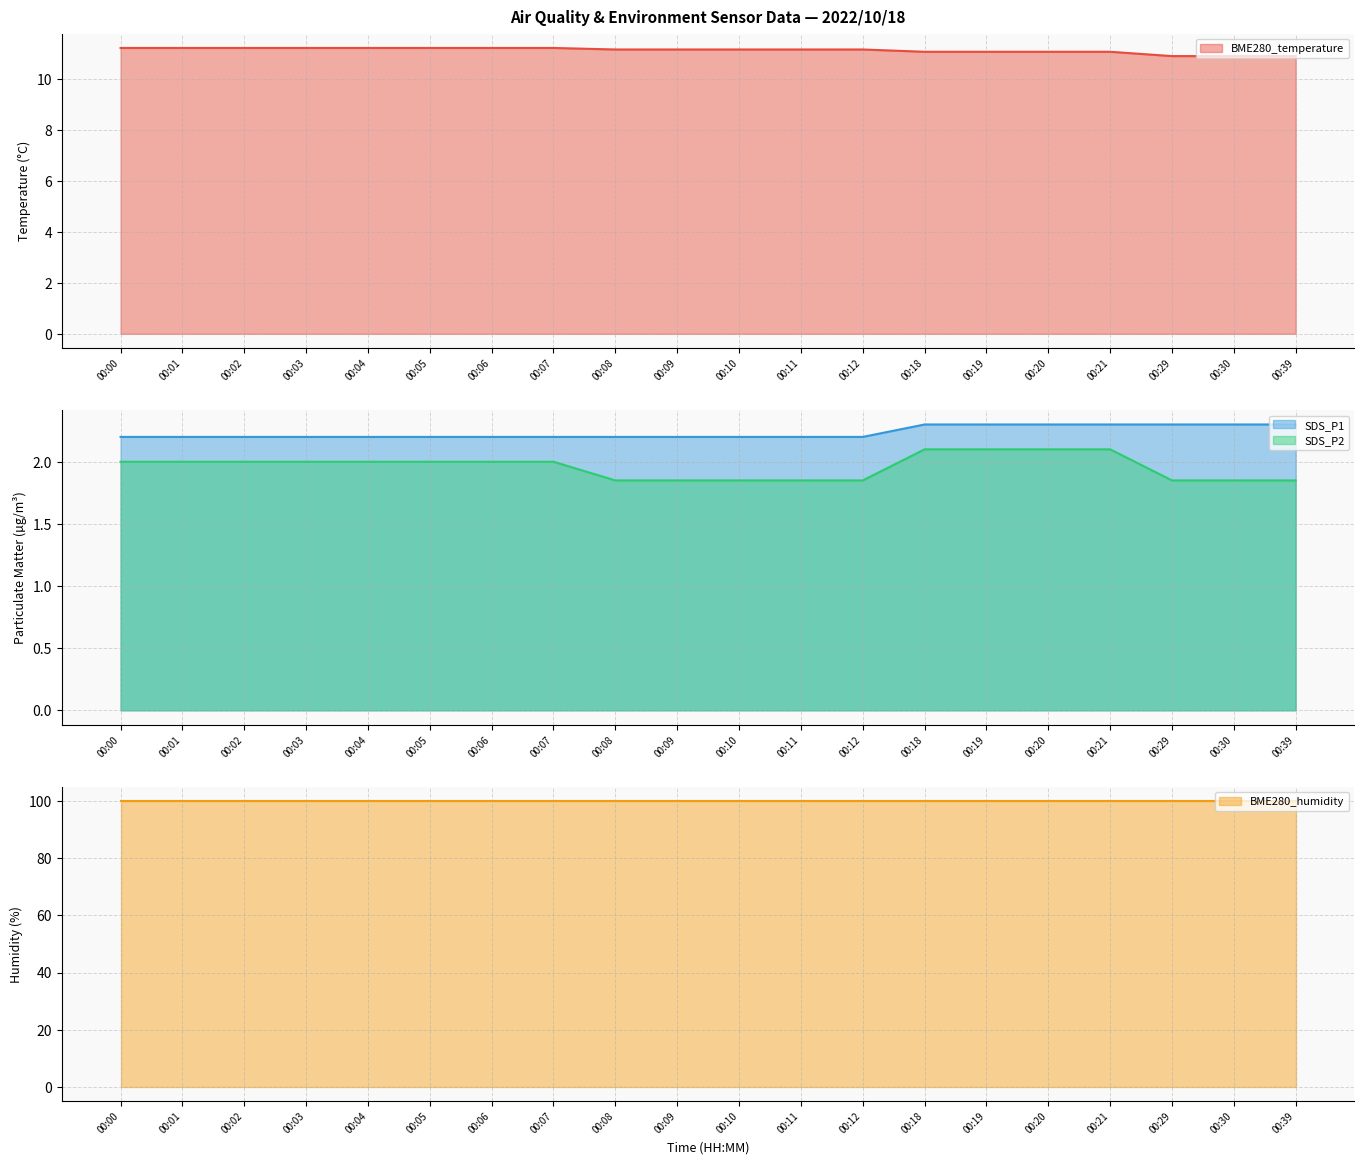

Which has a higher value, 00:29 or 00:07?

00:07